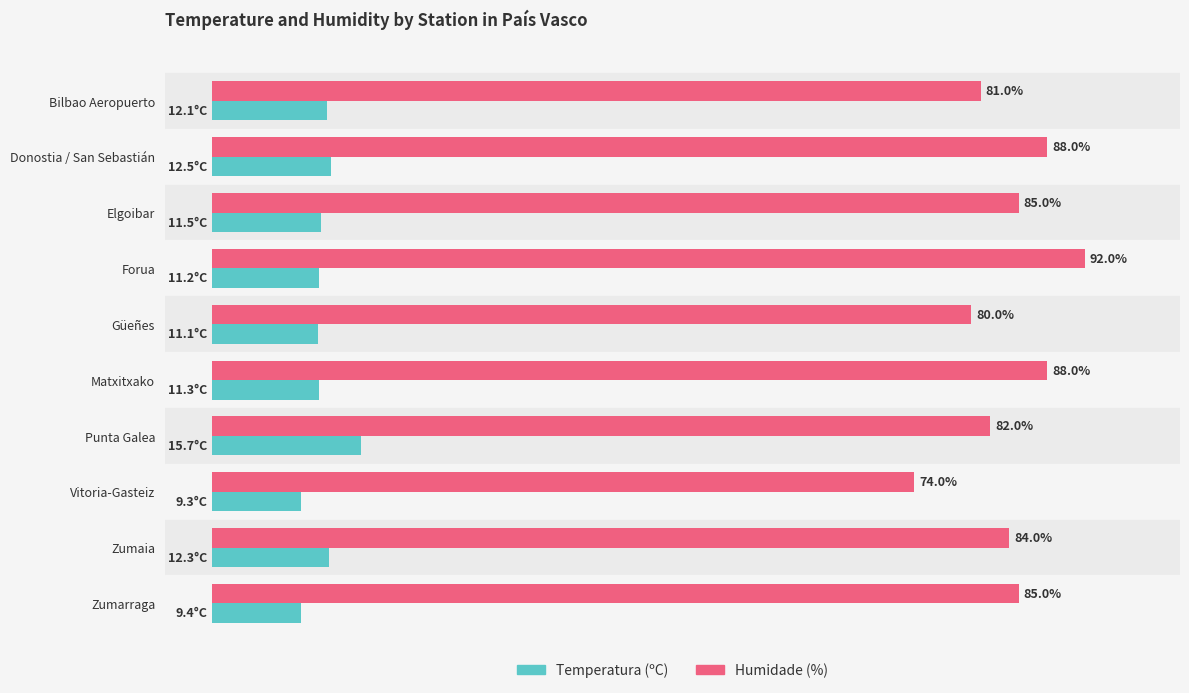

Which category has the lowest value in the Humidade (%) series?

Vitoria-Gasteiz